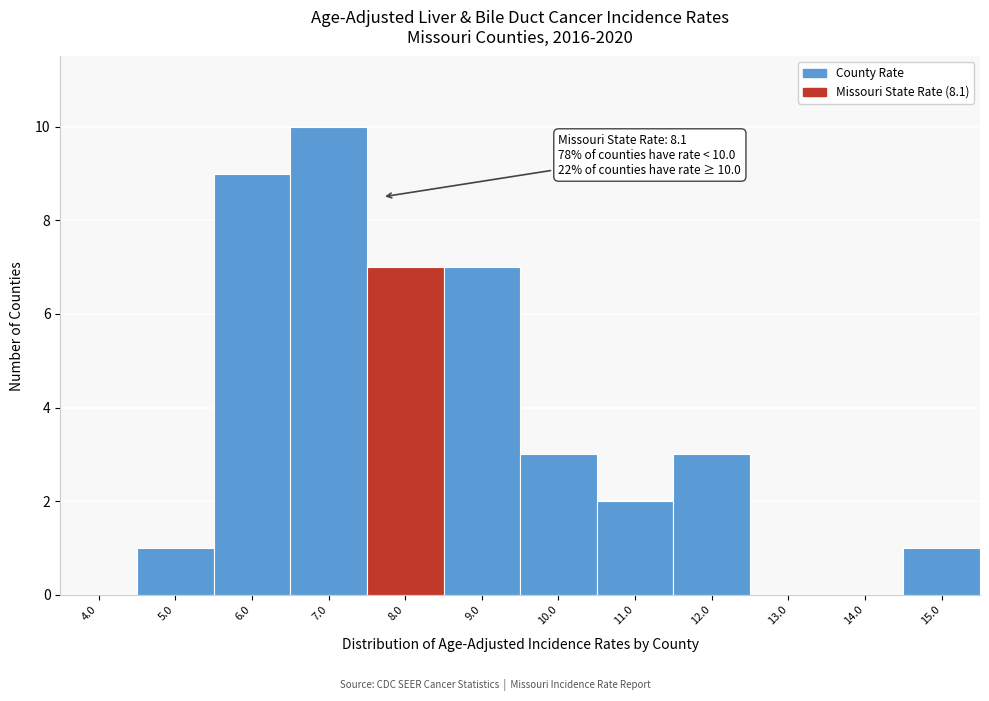

Reading right to left, list all the values displayed in this chart.

15.0=1	14.0=0	13.0=0	12.0=3	11.0=2	10.0=3	9.0=7	8.0=7	7.0=10	6.0=9	5.0=1	4.0=0